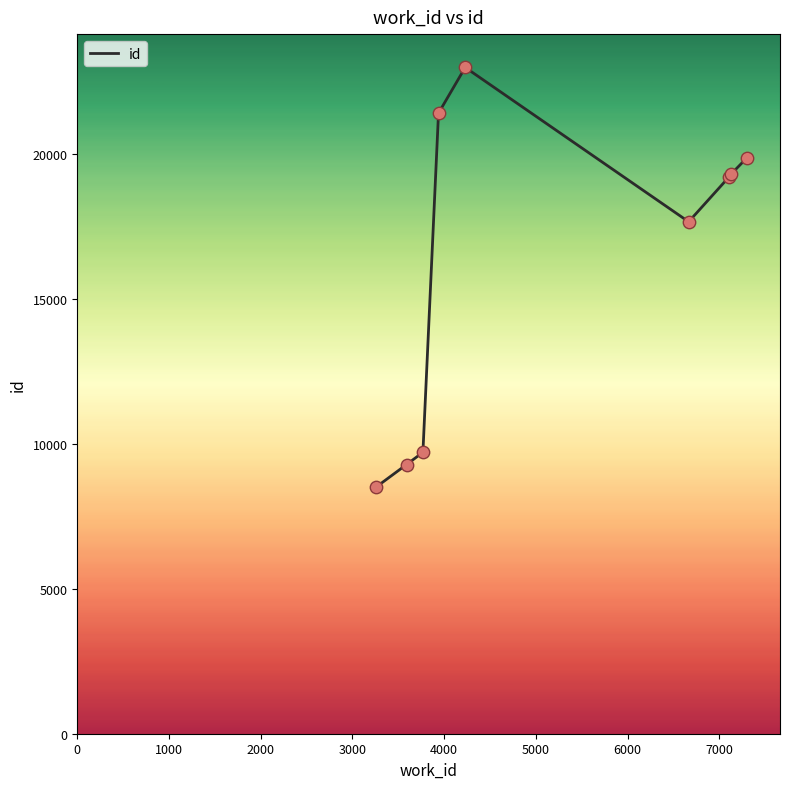

What is the smallest value displayed?

8515